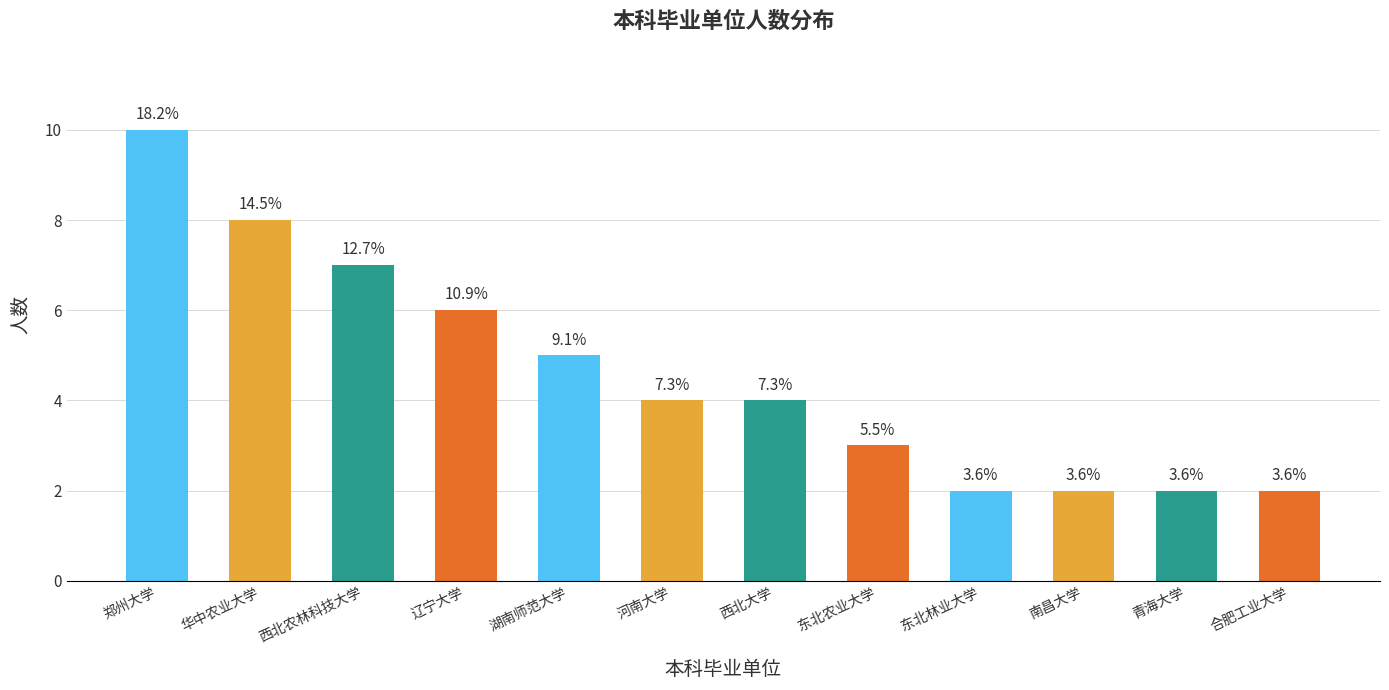

How many bars are there in total?

12